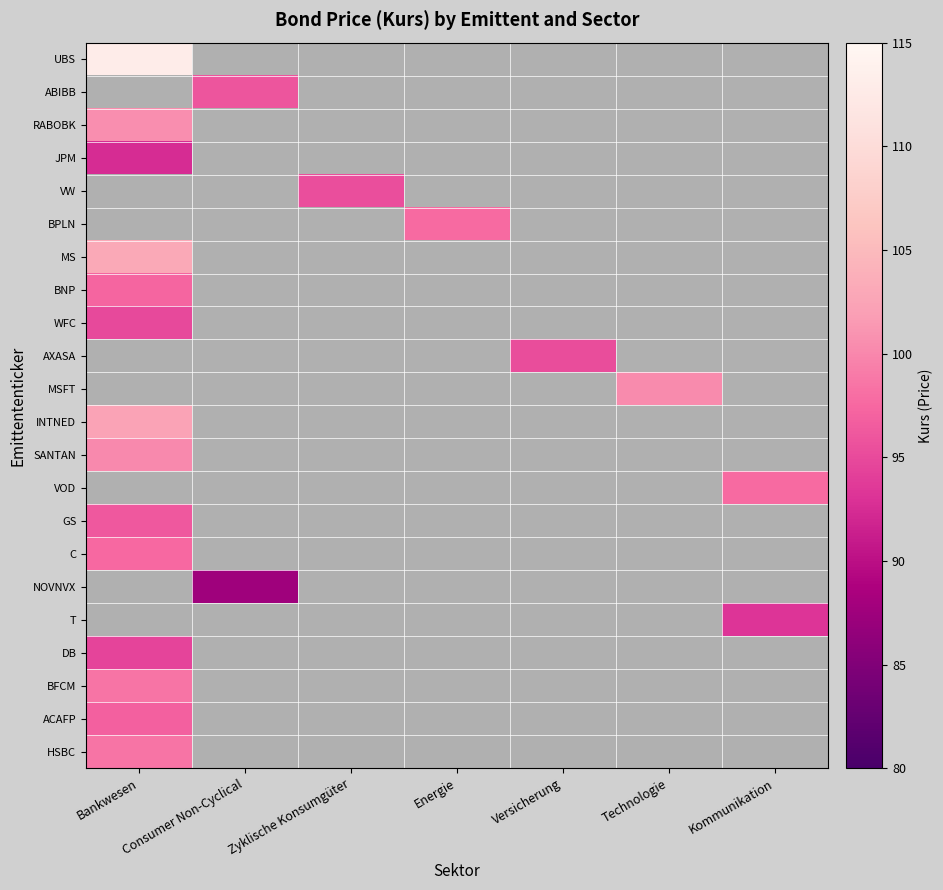

What is the lowest value of the HSBC series?

98.5